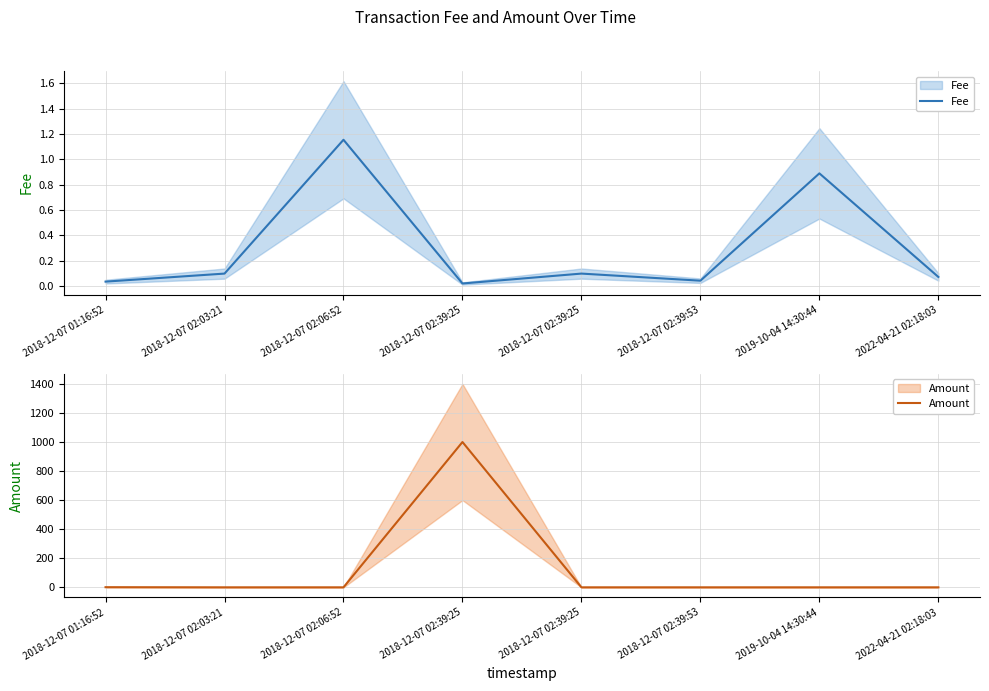

Which has a higher value, 2018-12-07 02:03:21 or 2022-04-21 02:18:03?

2018-12-07 02:03:21